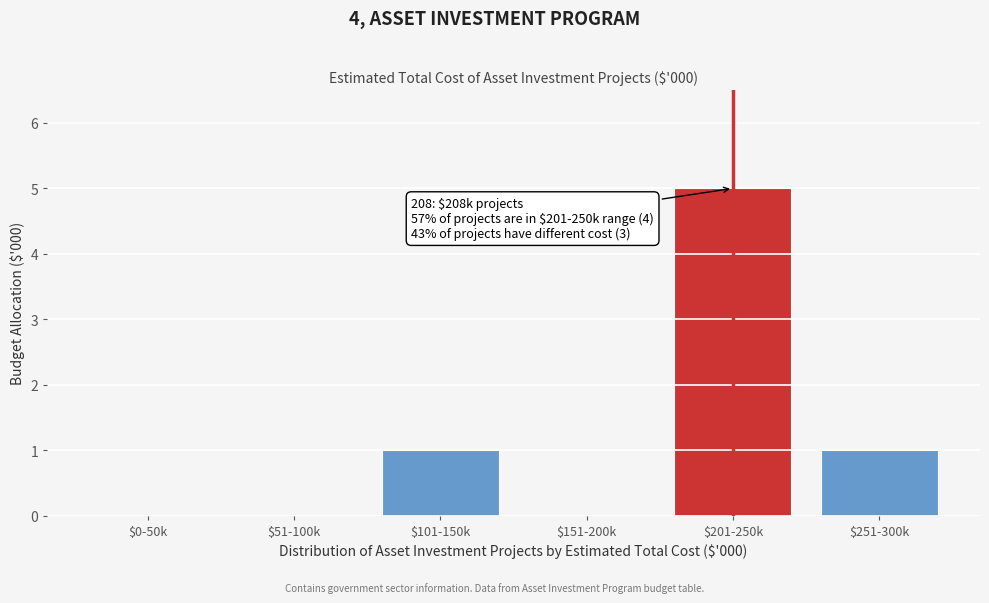

True or false: the data shows 1 at $101-150k.

True